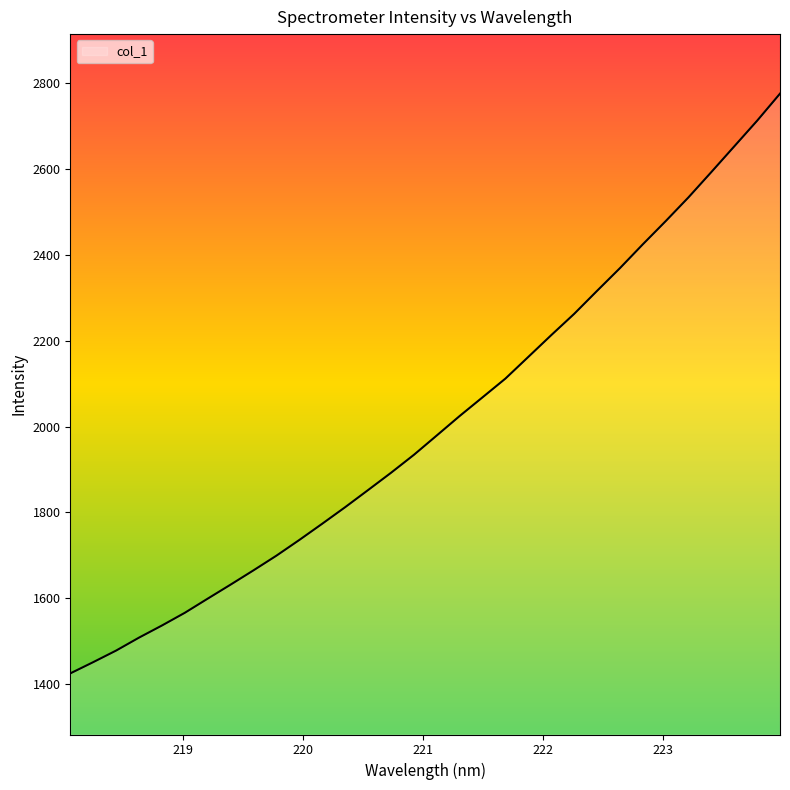

What is the smallest value displayed?

1424.3